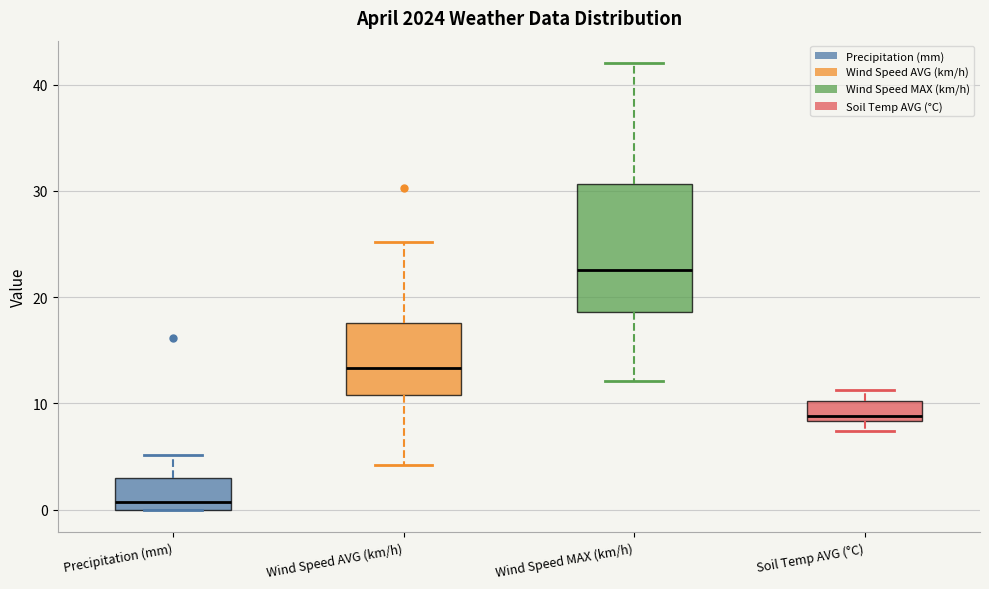

Which box has the highest median line?

Wind Speed MAX (km/h)